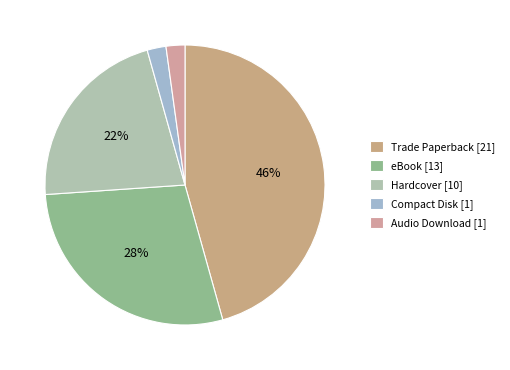

Which has a higher value, Compact Disk or Trade Paperback?

Trade Paperback